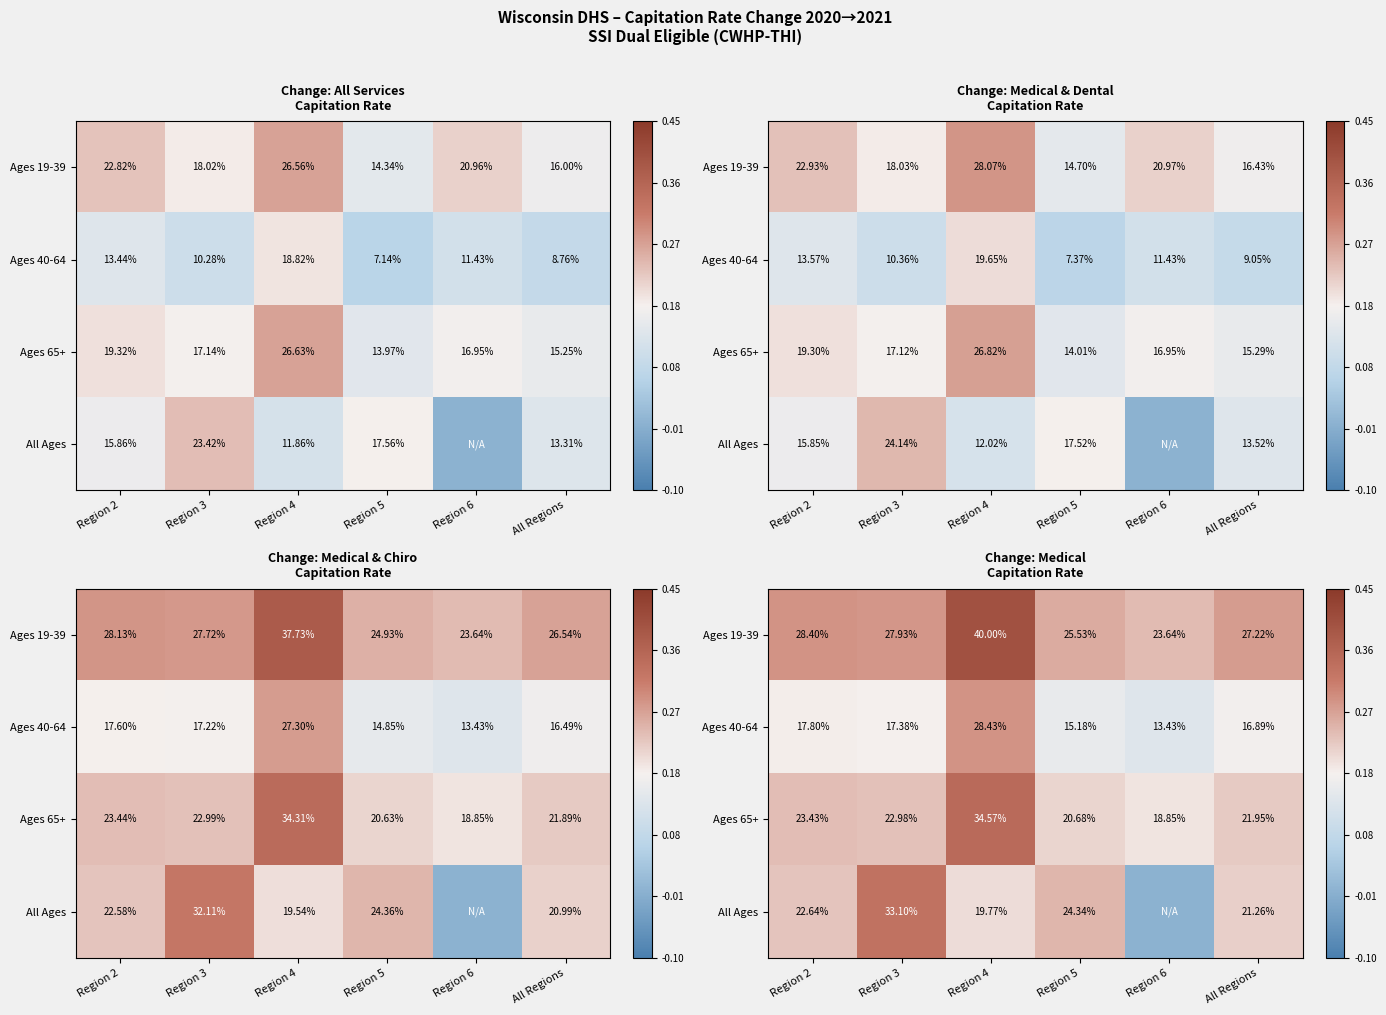

What is the minimum value for Ages 65+?

0.2